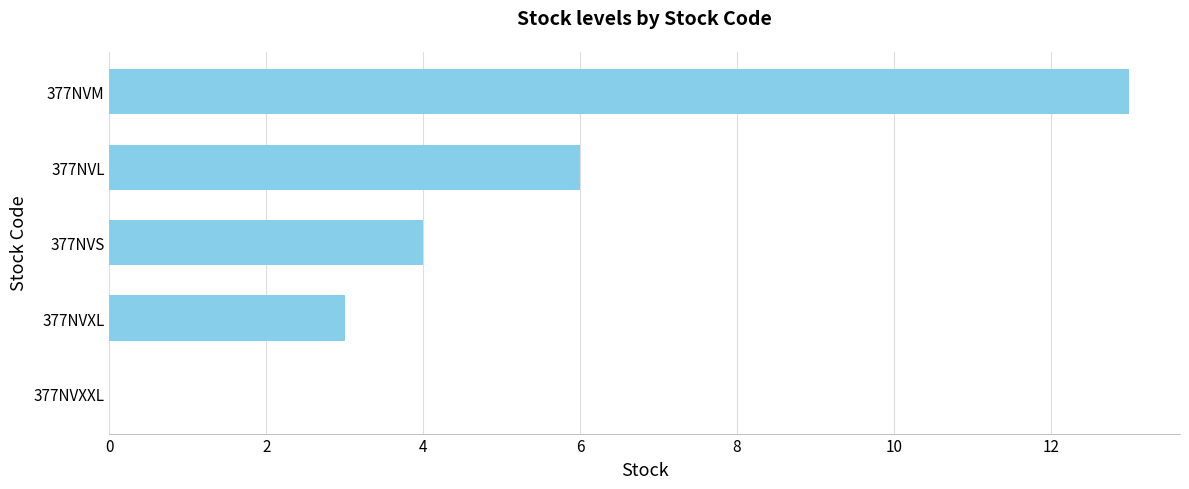

Is it true that the value at 377NVS is 2?

False